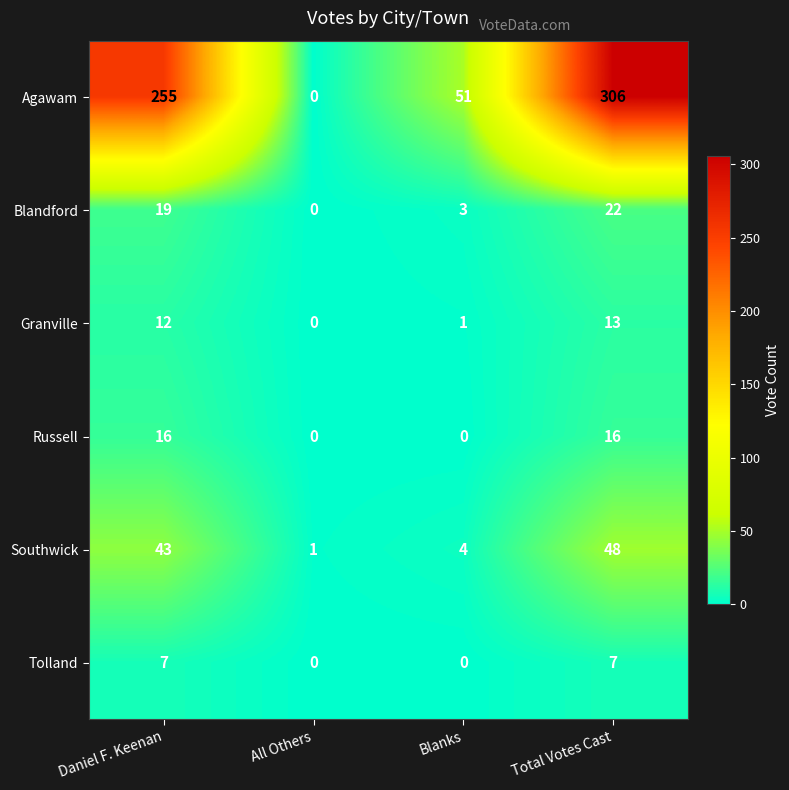

Which series has the largest range (max minus min)?

Agawam